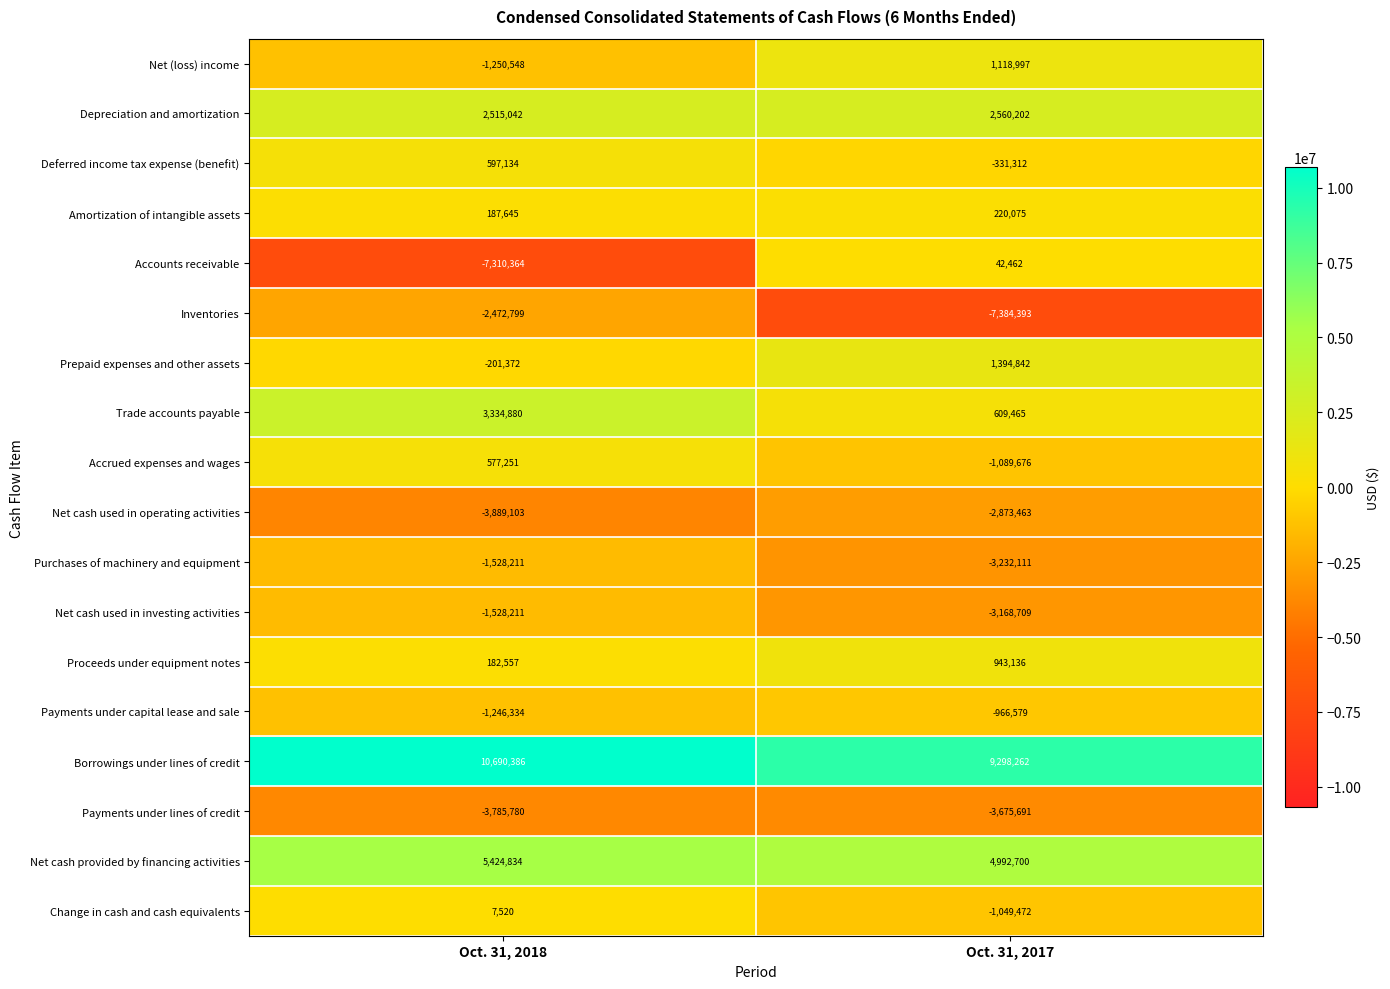

Which label corresponds to the smallest value in the chart?

Oct. 31, 2017